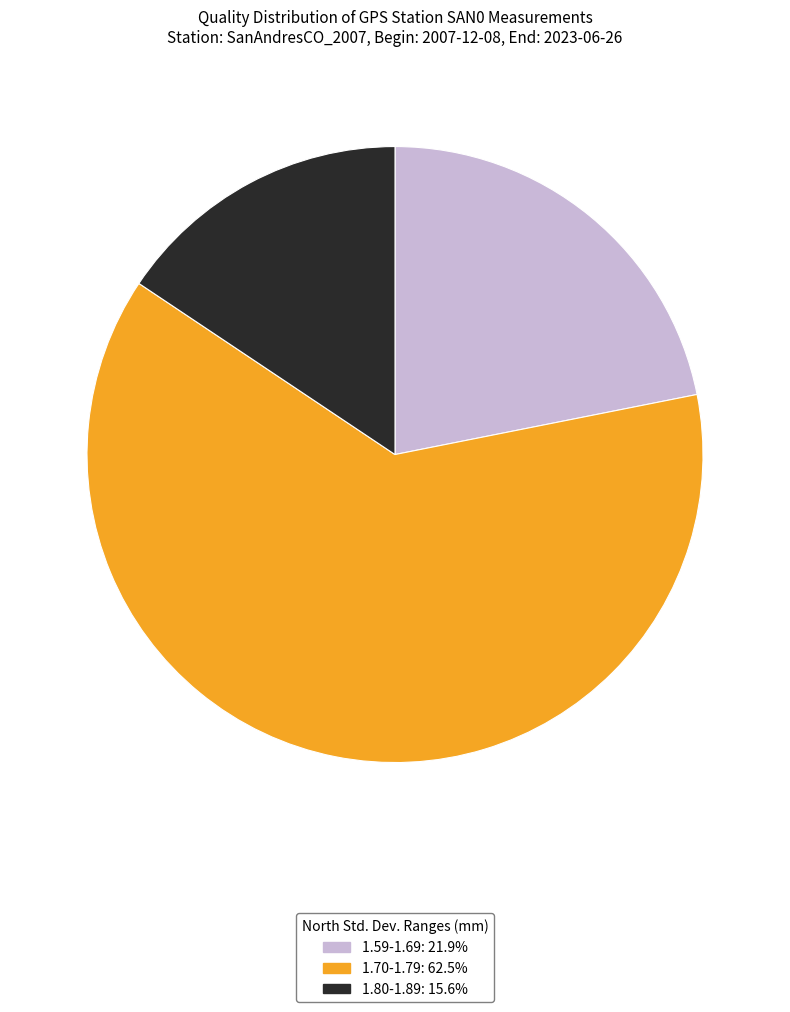

Does any single category account for the majority?

Yes